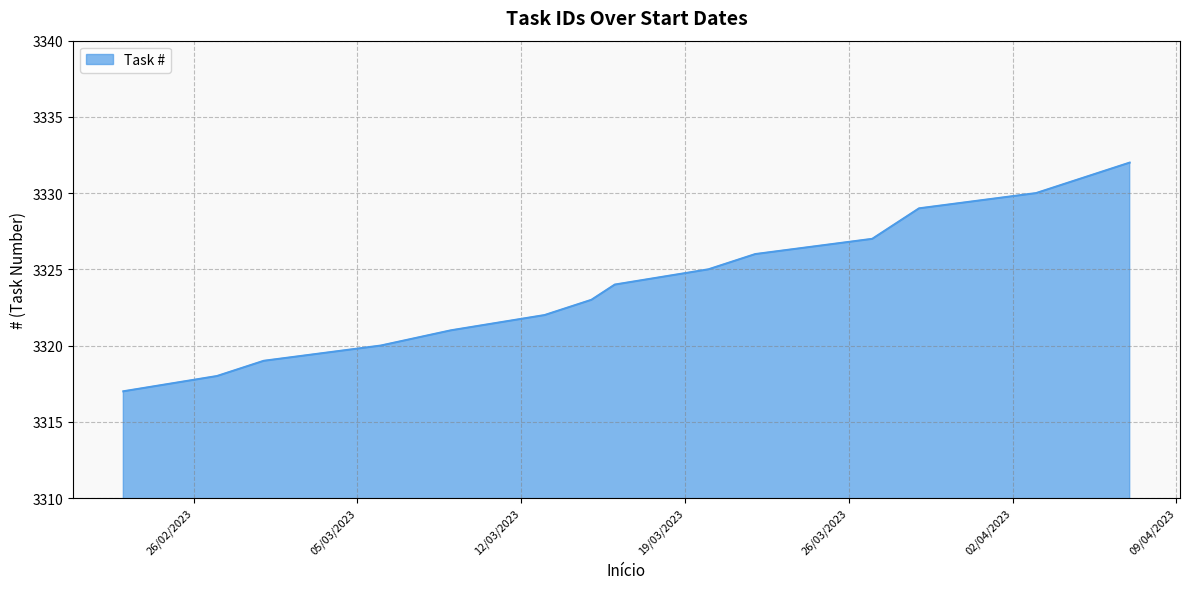

Does the chart display data point markers on the line(s)?

No